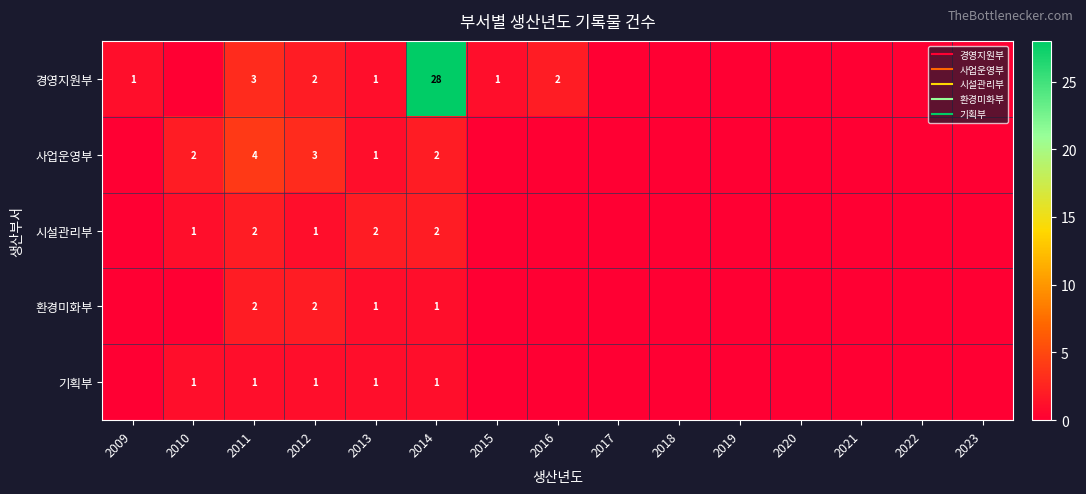

The value of 사업운영부 at 2018 is -2. True or false?

False